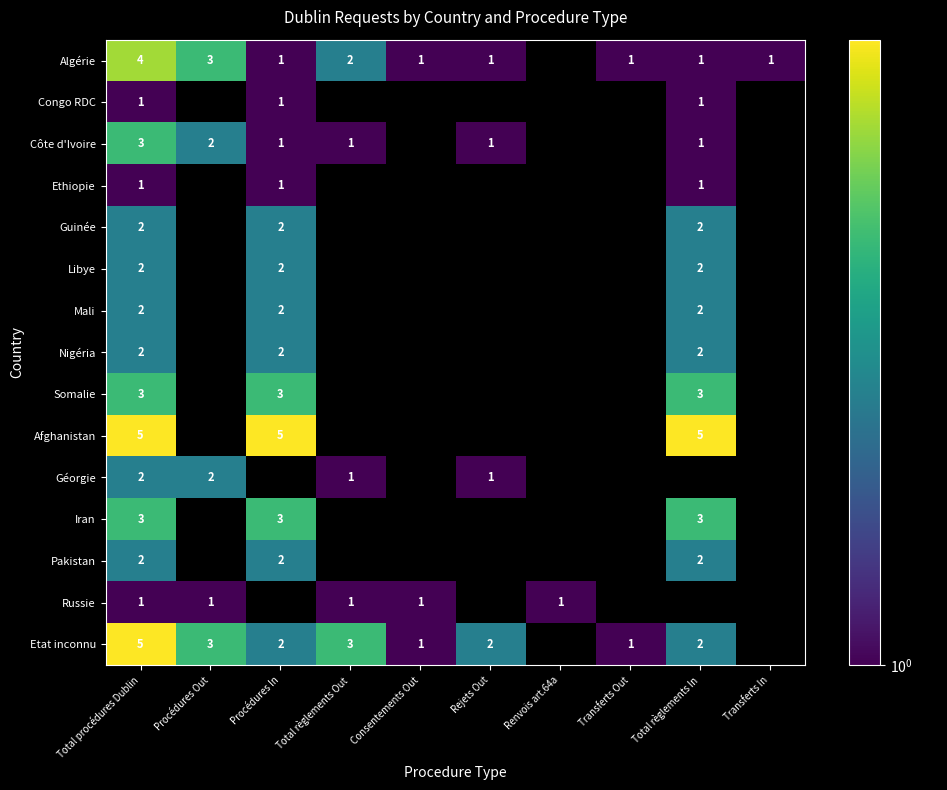

The Iran series shows 1 at Total procédures Dublin. True or false?

False